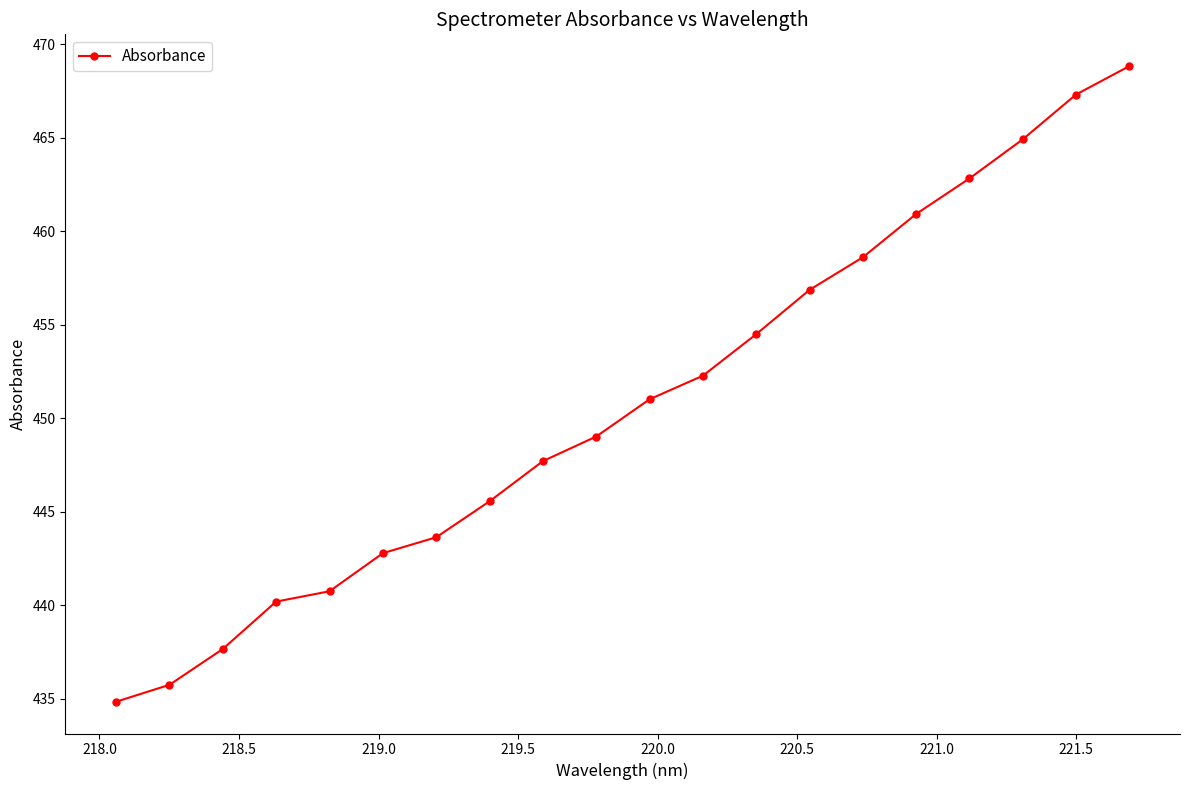

What is the value of the 9th point from the left?

447.7